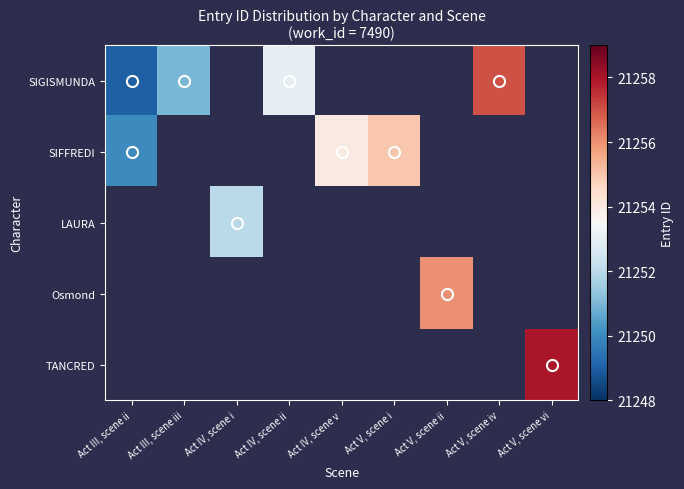

At which category does the chart reach its minimum across all series?

Act III, scene ii